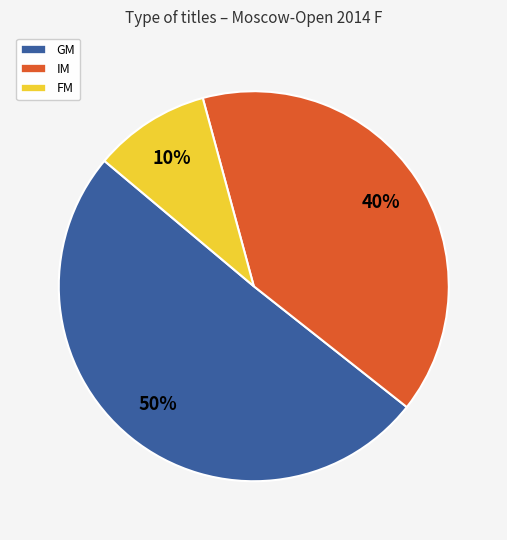

To the nearest percent, what portion does GM represent?

50%